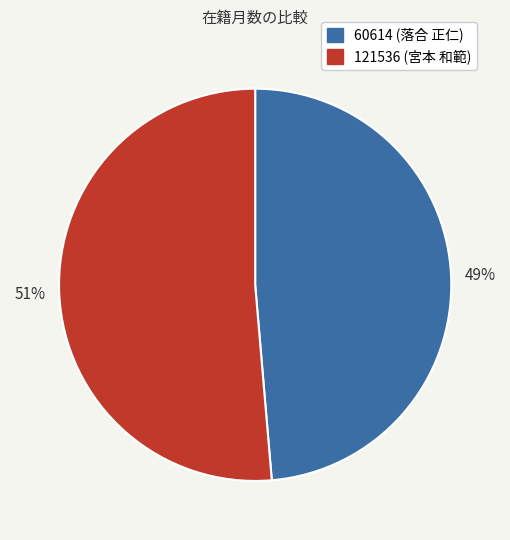

True or false: 60614 (落合 正仁) accounts for 49% of the total.

True